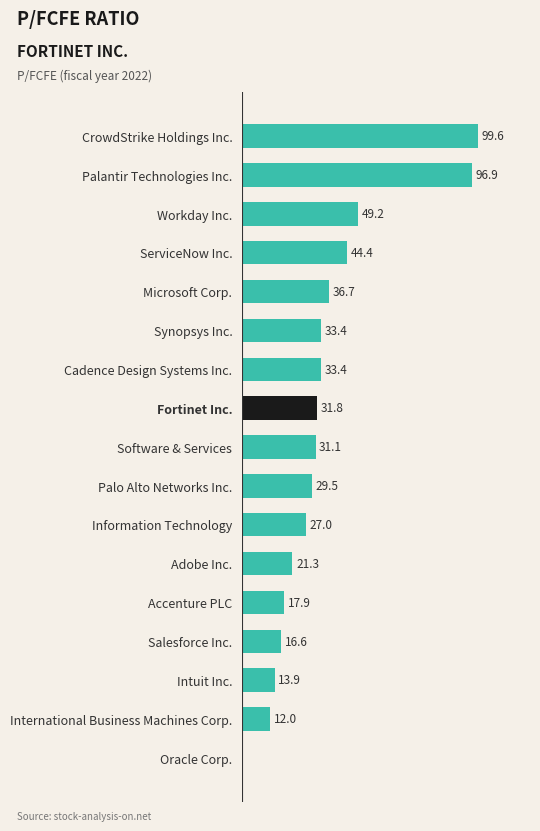

Where is the data nearest to the value 49?

Workday Inc.